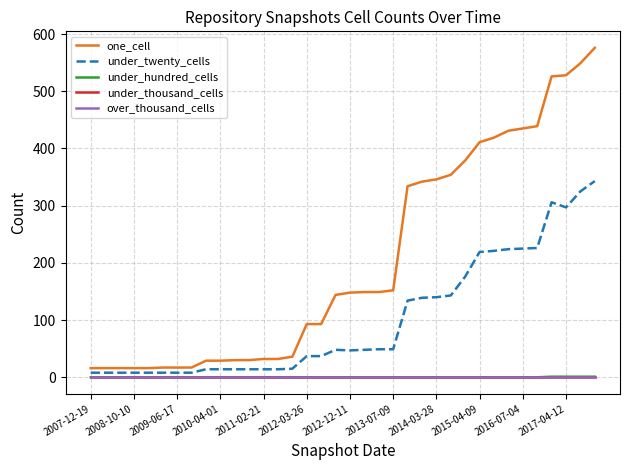

Reading left to right, list all the values displayed in this chart.

one_cell: 16	16	16	16	16	17	17	17	29	29	30	30	32	32	36	93	93	144	148	149	149	152	334	342	346	354	379	411	419	431	435	439	526	528	549	576
under_twenty_cells: 8	8	8	8	8	8	8	8	14	14	14	14	14	14	15	37	37	48	47	48	49	49	134	139	140	143	176	219	221	224	225	226	306	297	325	343
under_hundred_cells: 0	0	0	0	0	0	0	0	0	0	0	0	0	0	0	0	0	0	0	0	0	0	0	0	0	0	0	0	0	0	0	0	1	1	1	1
under_thousand_cells: 0	0	0	0	0	0	0	0	0	0	0	0	0	0	0	0	0	0	0	0	0	0	0	0	0	0	0	0	0	0	0	0	0	0	0	0
over_thousand_cells: 0	0	0	0	0	0	0	0	0	0	0	0	0	0	0	0	0	0	0	0	0	0	0	0	0	0	0	0	0	0	0	0	0	0	0	0